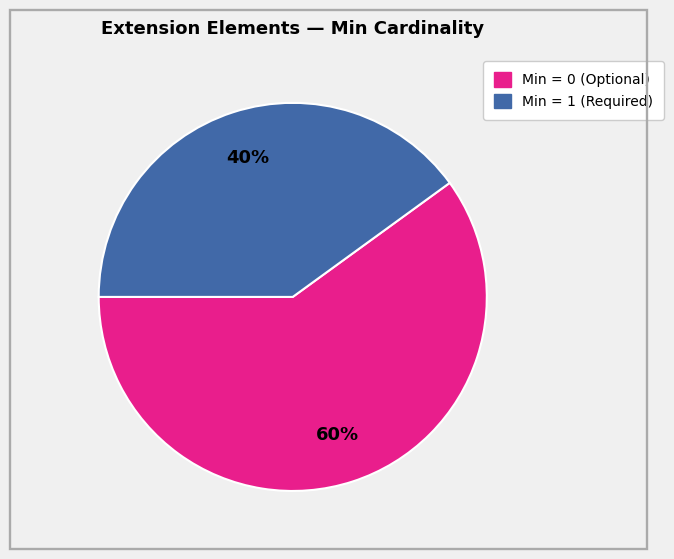

To the nearest percent, what is the difference between the largest and smallest slice percentages?

20%